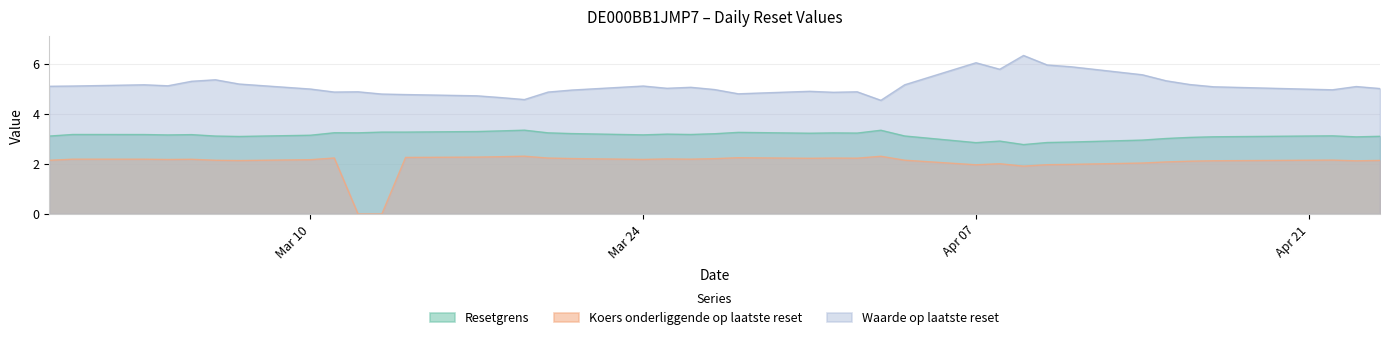

How many series are shown in this chart?

3